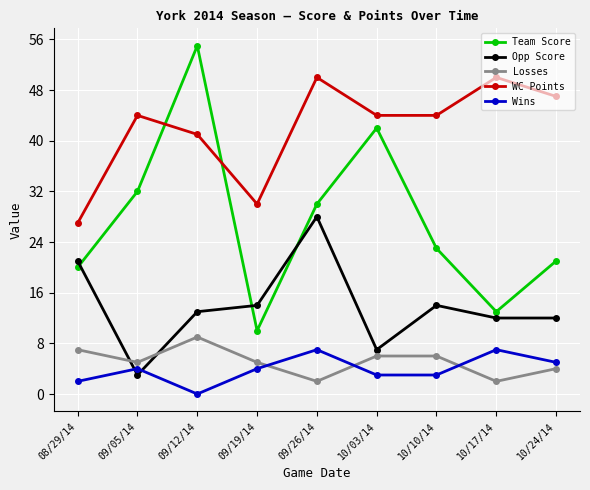

Which series has the largest range (max minus min)?

Team Score